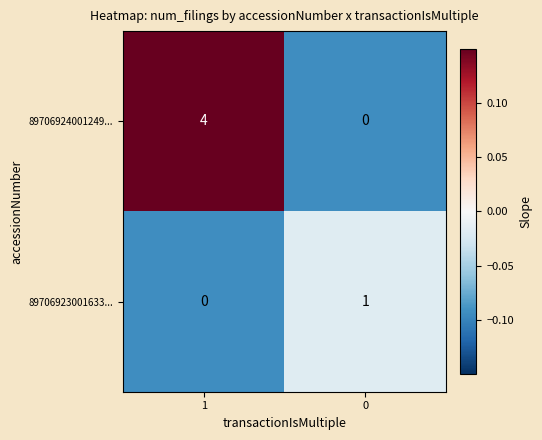

List the series in order of their peak value, highest first.

89706924001249..., 89706923001633...